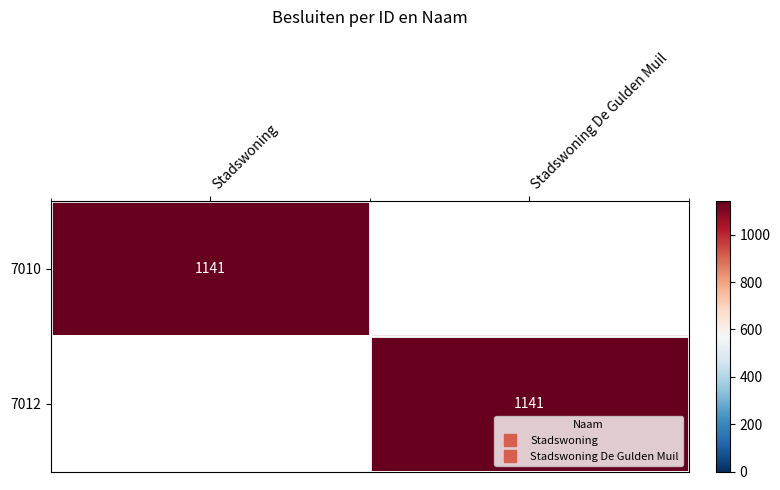

Count the number of data series in this chart.

2